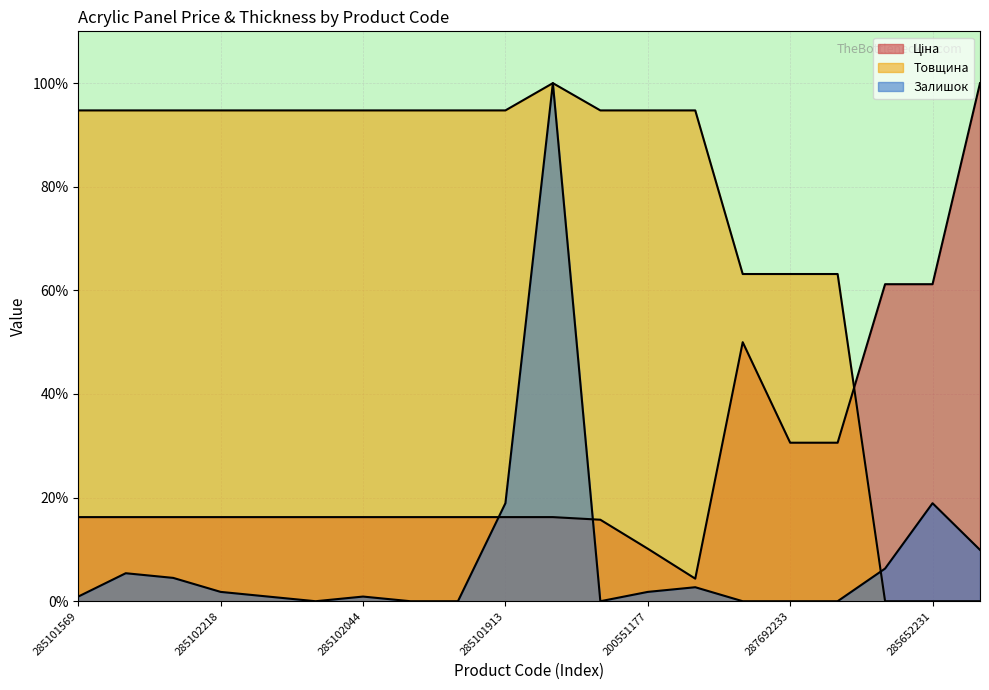

Does the chart display data point markers on the line(s)?

No